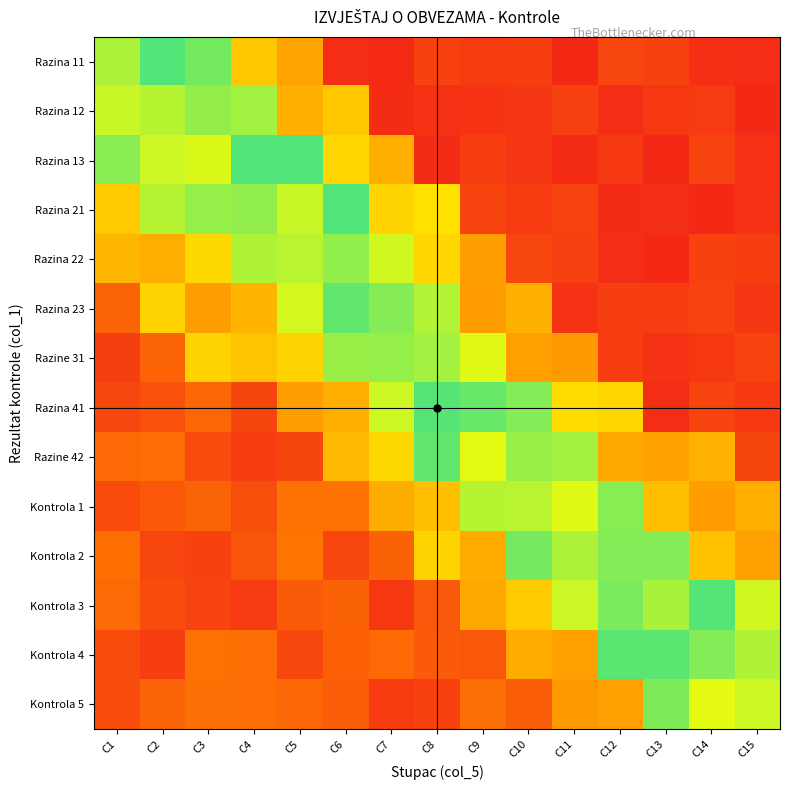

How many data points does each series have?

15